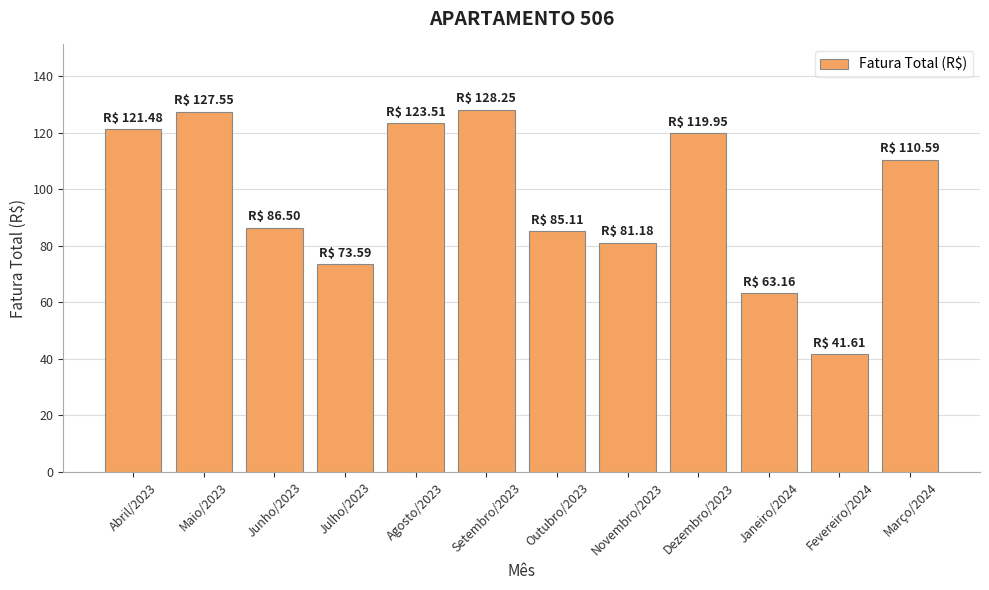

Approximately how many times larger is the value at Julho/2023 compared to Junho/2023?

0.9